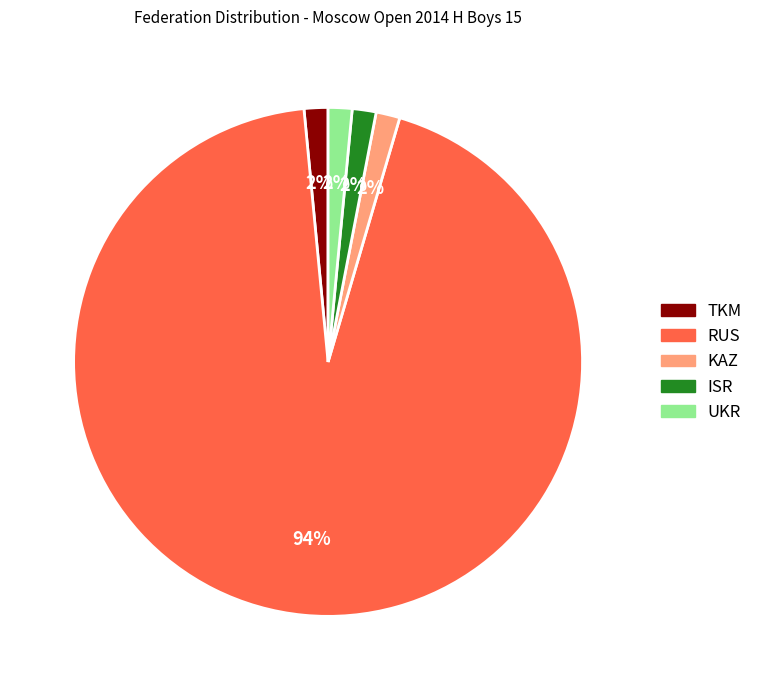

To the nearest percent, what portion does ISR represent?

2%